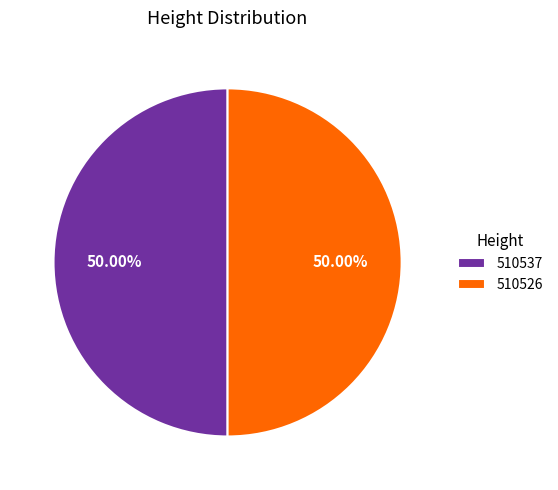

Approximately how many times larger is the value at 510526 compared to 510537?

1.0